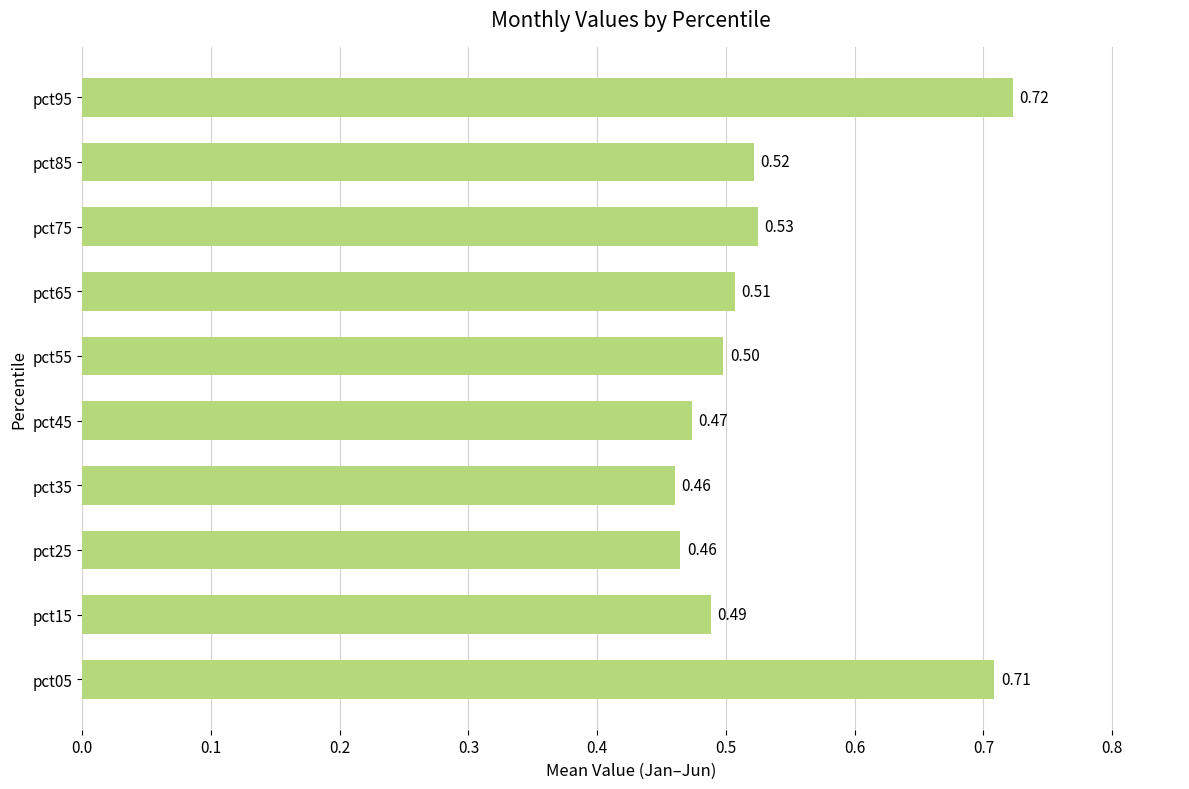

What is the average value?

0.5